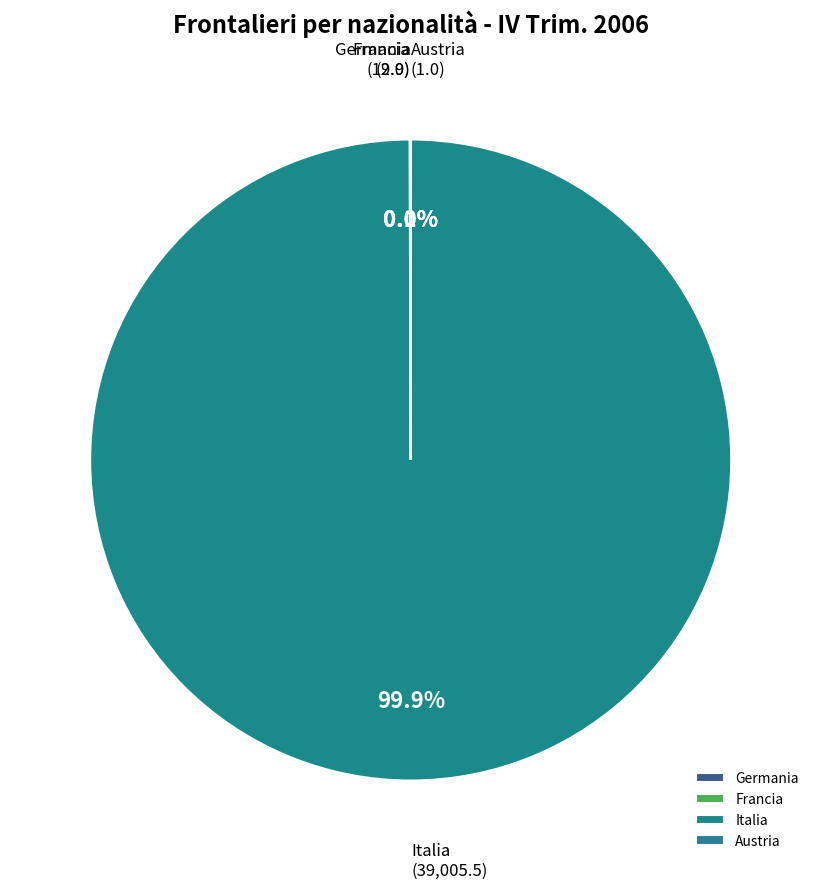

Does Italia account for over 50% of the chart?

Yes